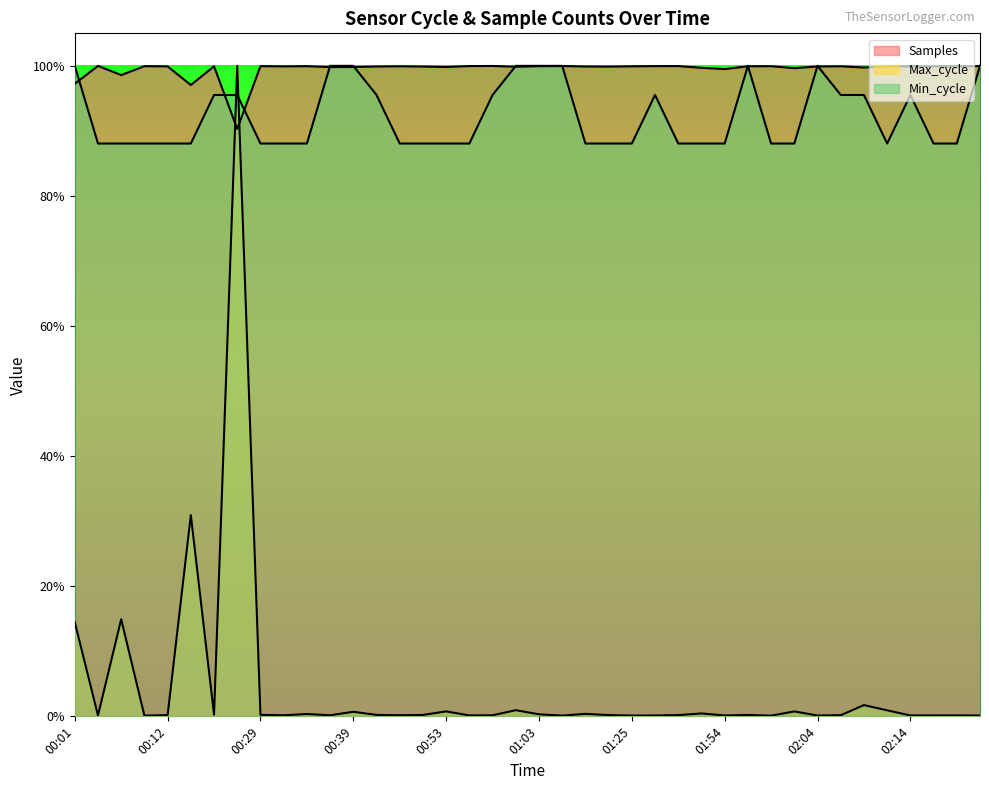

The value of Max_cycle at 00:39 is 0.0. True or false?

True